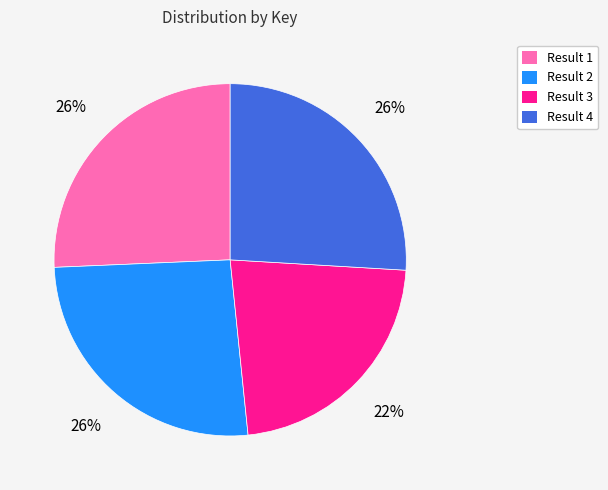

Which category has the smallest portion of the pie?

Result 3